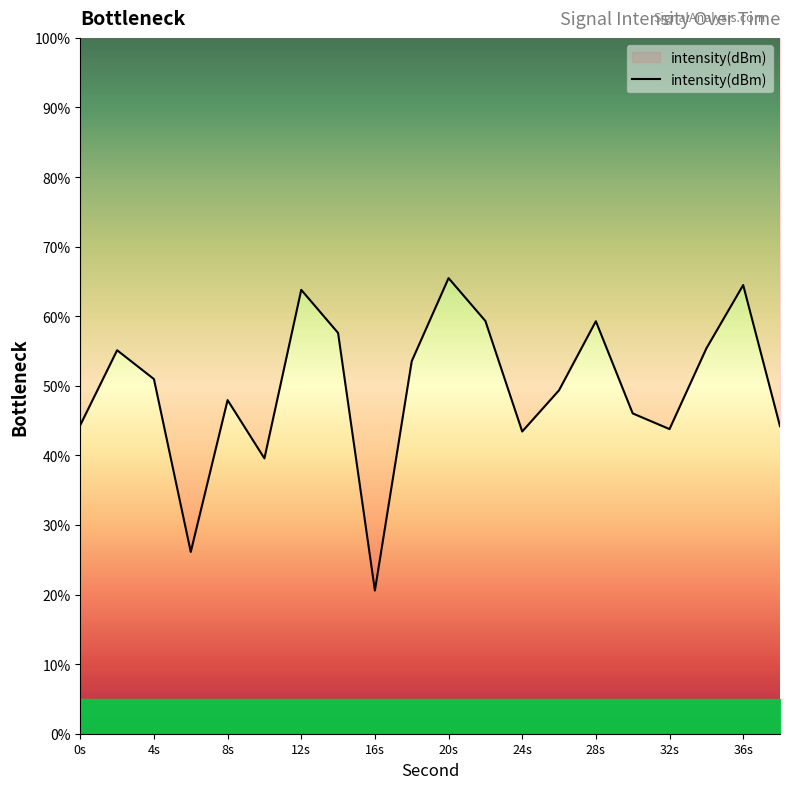

What is the minimum value for intensity(dBm)?

20.6